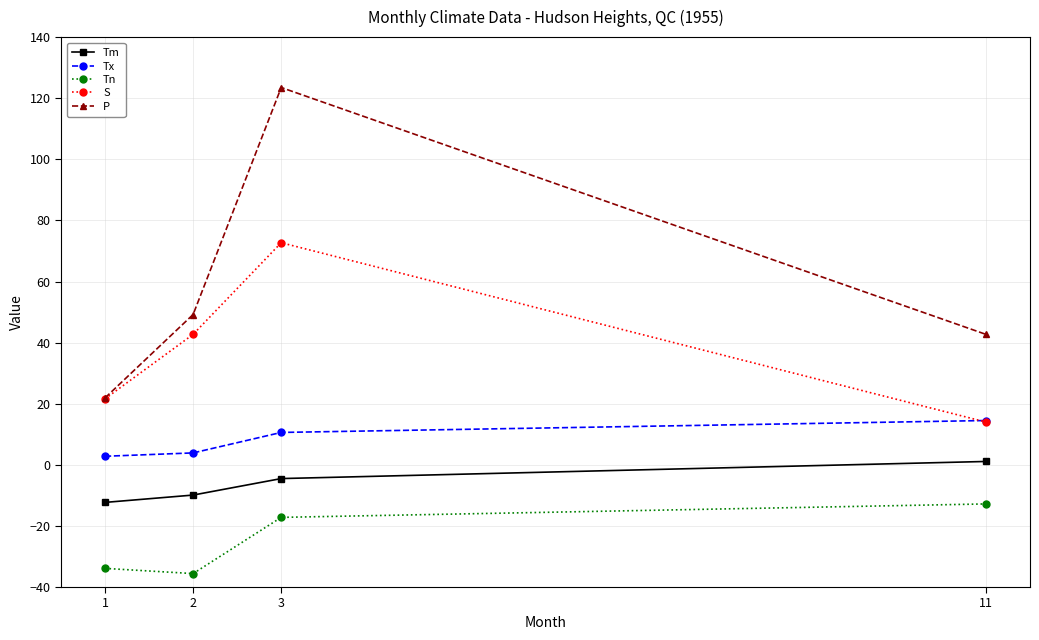

Where is Tn nearest to the value -24?

3